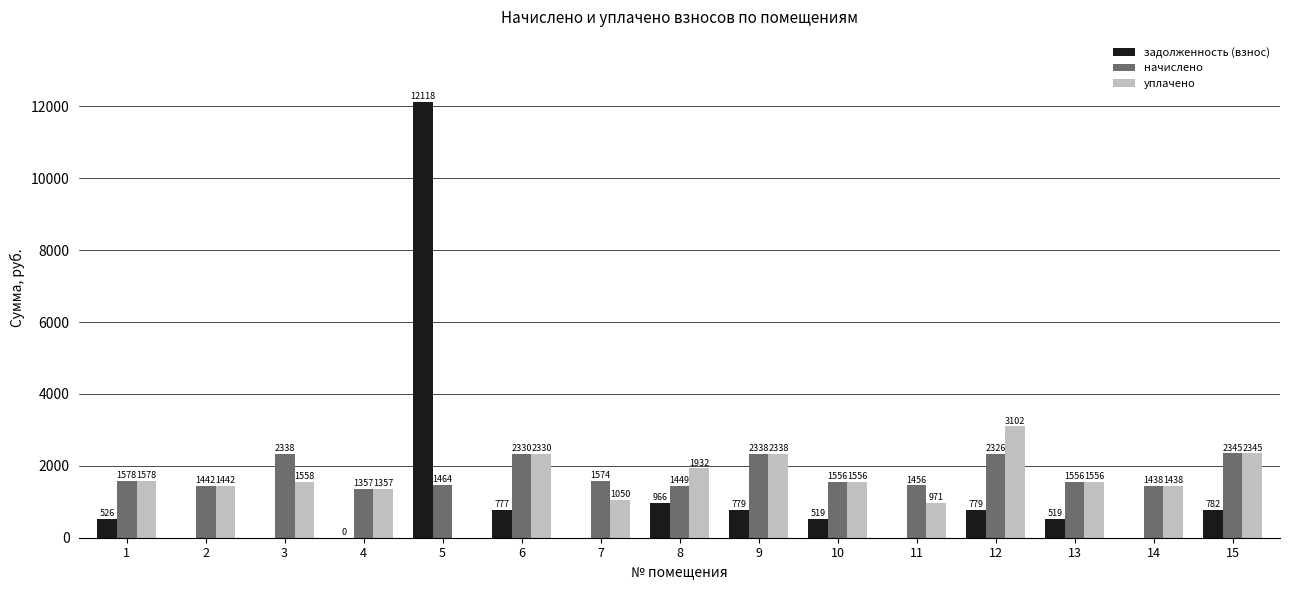

Are the bars grouped side by side (vs. stacked)?

Yes